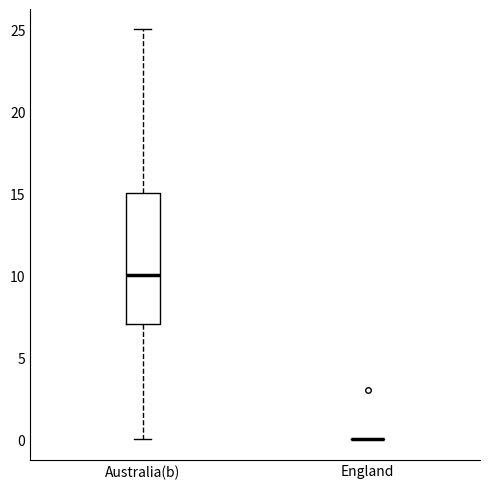

Which box is the tallest, from its lower edge to its upper edge?

Australia(b)